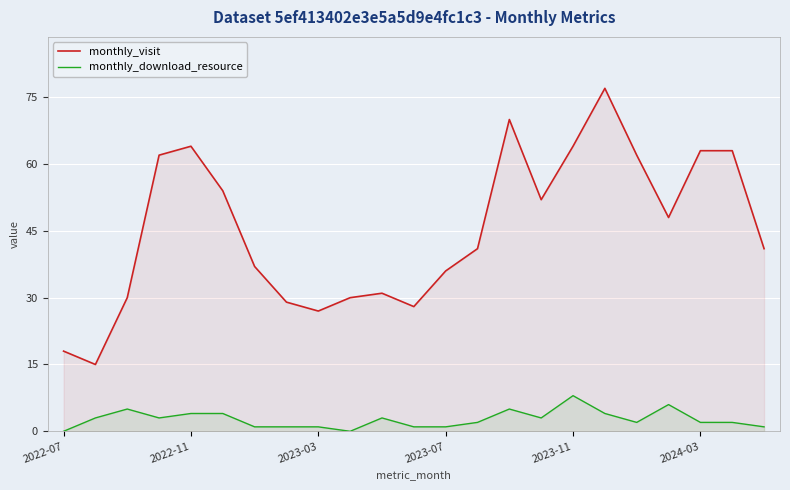

How many values in the monthly_visit series exceed 41?

11